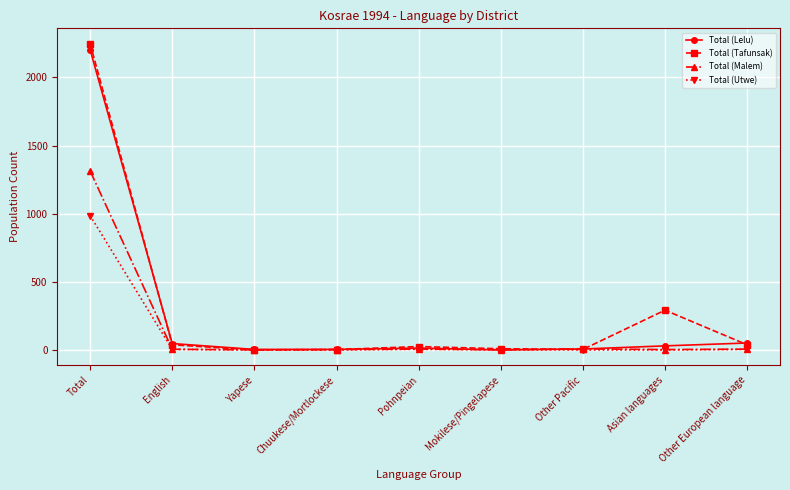

What are all the series names shown in the legend?

Total (Lelu), Total (Tafunsak), Total (Malem), Total (Utwe)